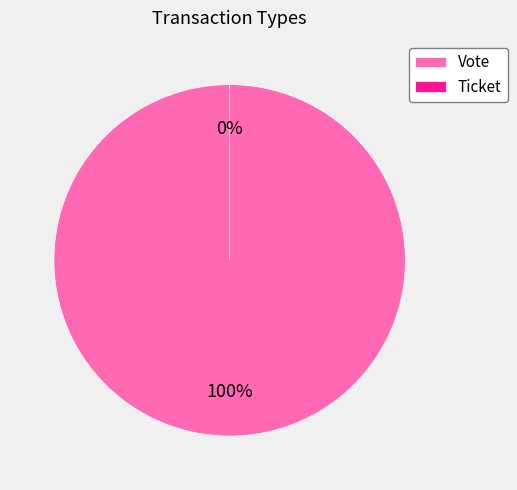

To the nearest percent, what is the difference between the Ticket and Vote slice percentages?

100%